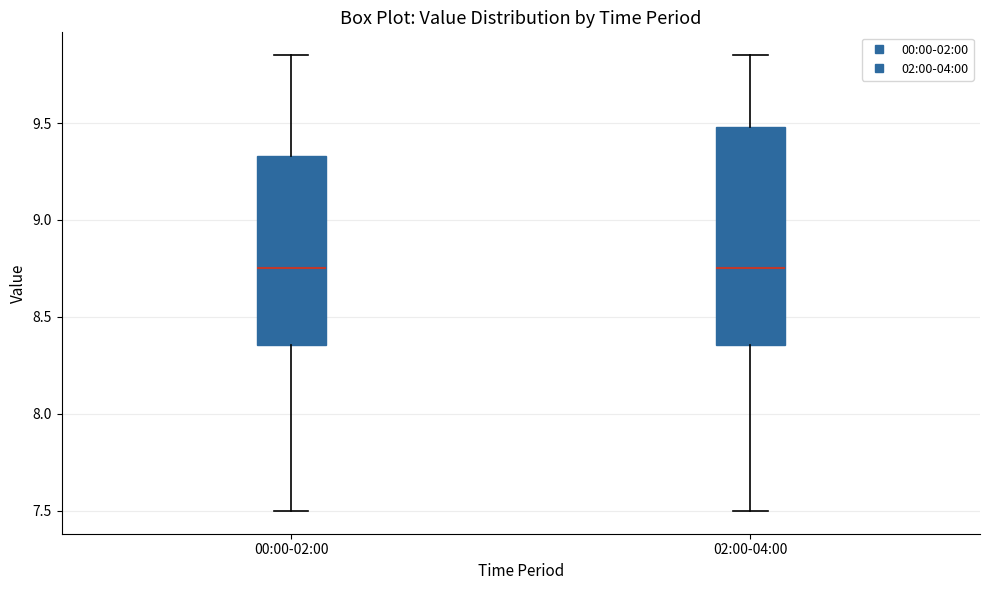

Where is the upper edge of the box for 00:00-02:00 on the y-axis? The values are not printed on the chart, so give them approximately, as read against the axis.

9.35